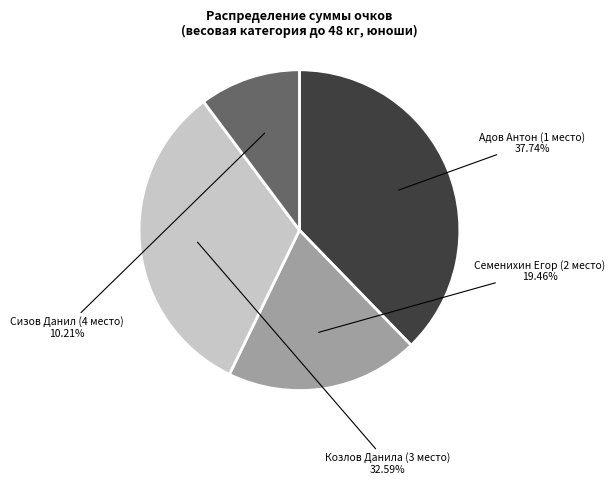

Does any single category account for the majority?

No